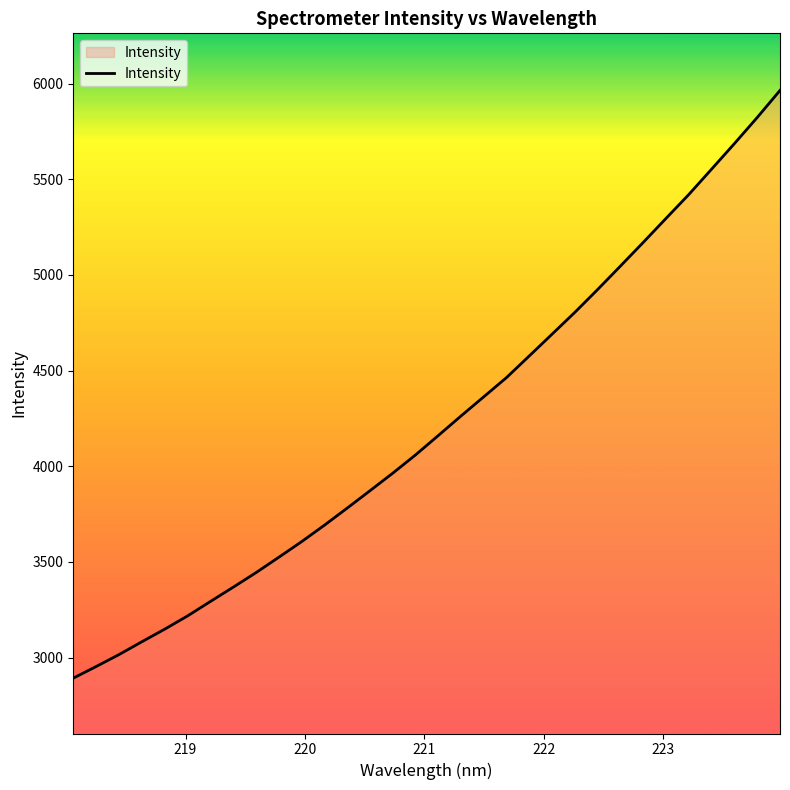

What is the difference between the maximum and minimum values?

3071.5